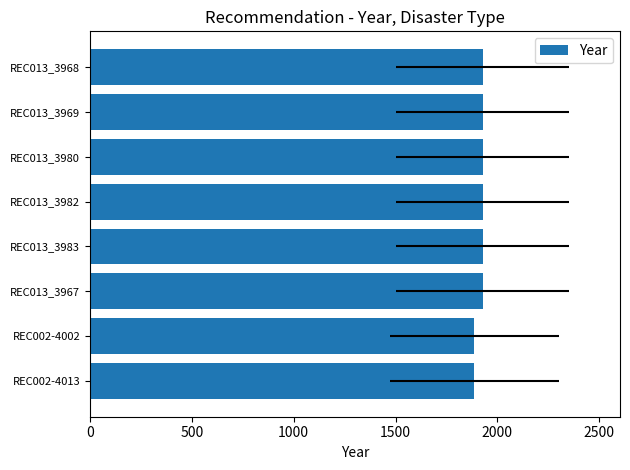

Does the chart contain stacked bars?

No